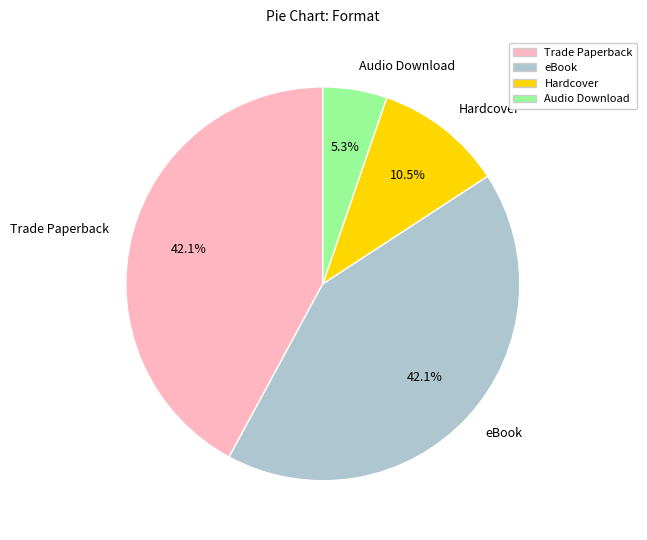

To the nearest percent, what percentage of the pie is Trade Paperback?

42%